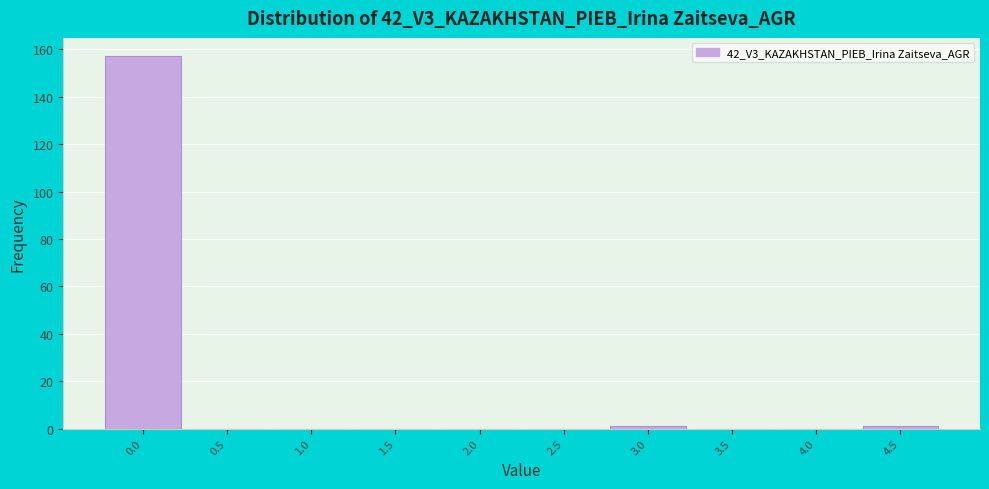

Reading right to left, what are all the values shown in this chart?

4.5=1	4.0=0	3.5=0	3.0=1	2.5=0	2.0=0	1.5=0	1.0=0	0.5=0	0.0=157